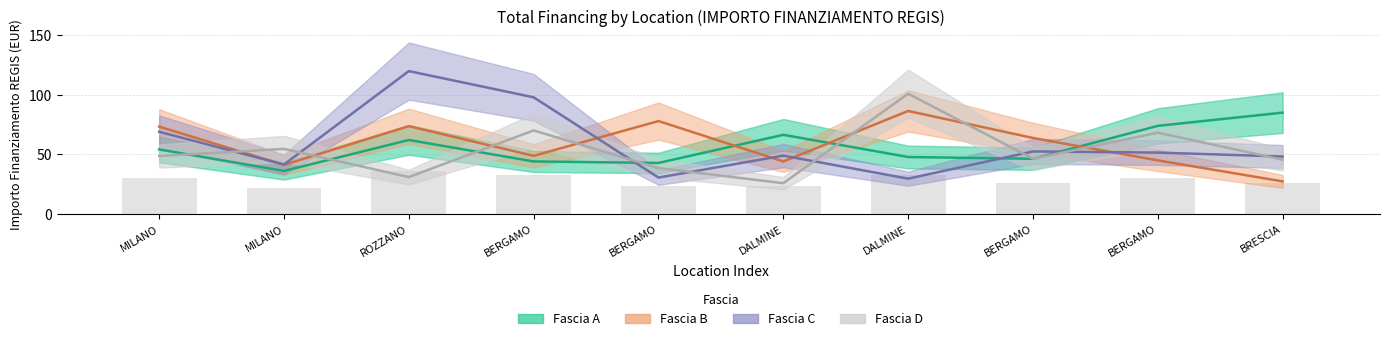

What is the value of the Fascia C bar at the 10th from the left?

48.2